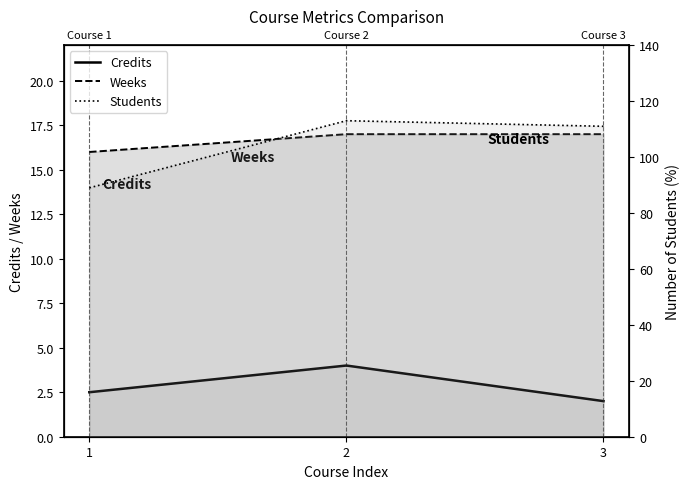

Does the chart have visible grid lines?

No